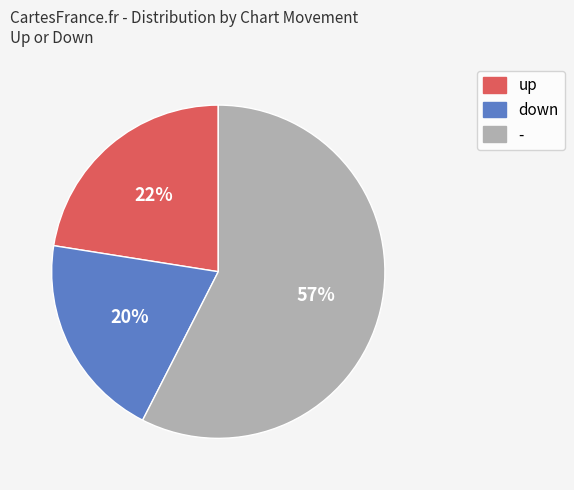

Approximately how many times larger is the value at down compared to up?

0.9